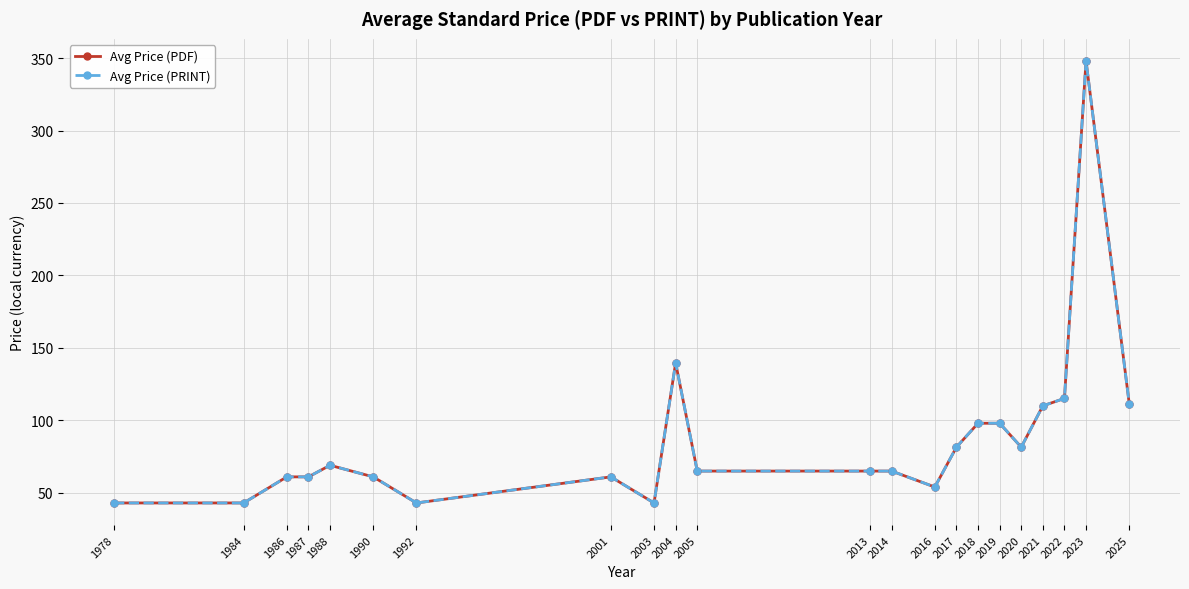

Does the chart have visible grid lines?

Yes